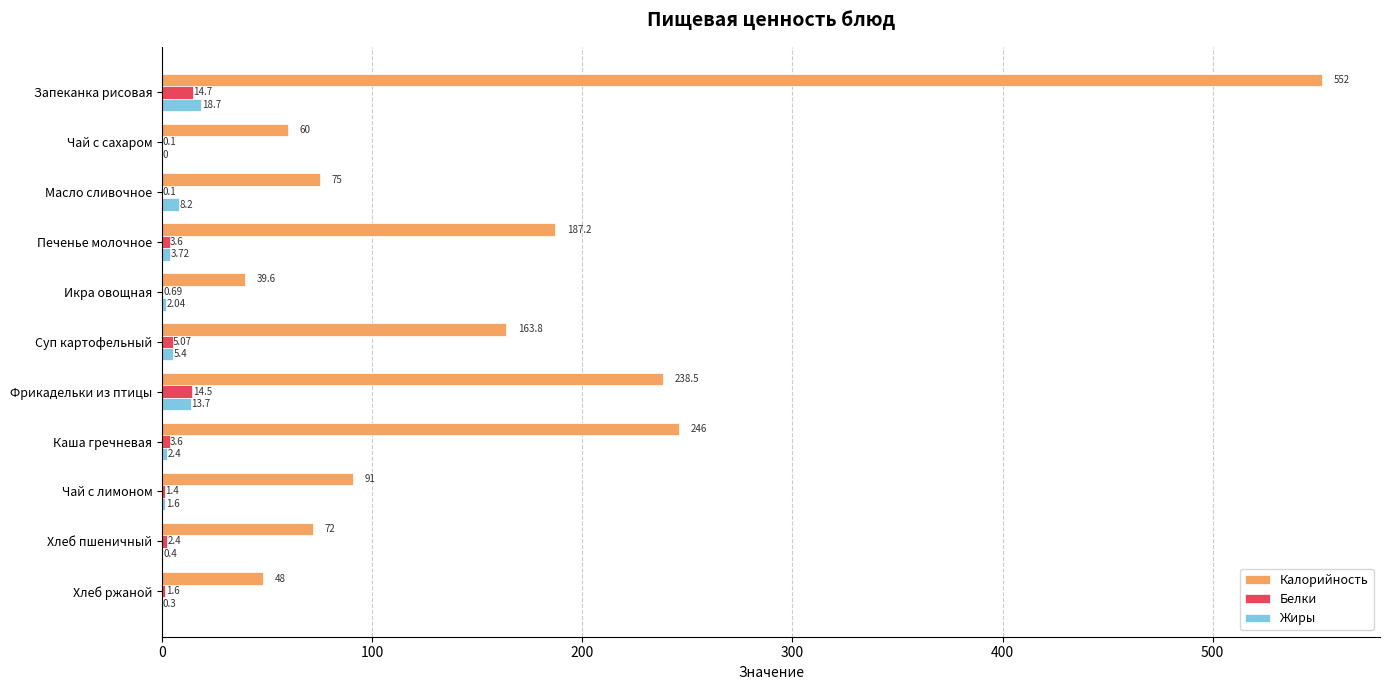

Which label corresponds to the largest value in the chart?

Запеканка рисовая